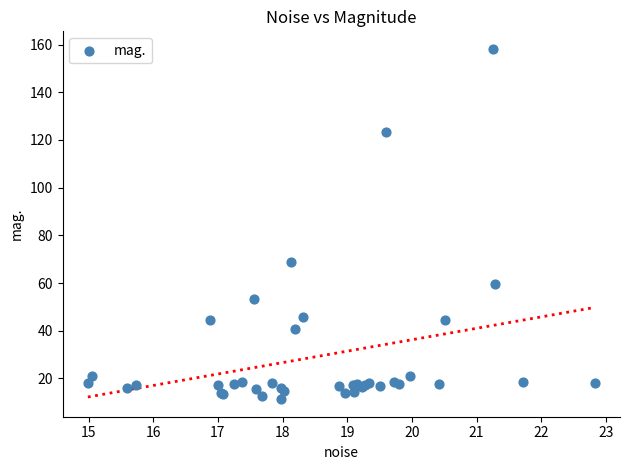

What Y value in the scatter plot is closest to 84?

68.6